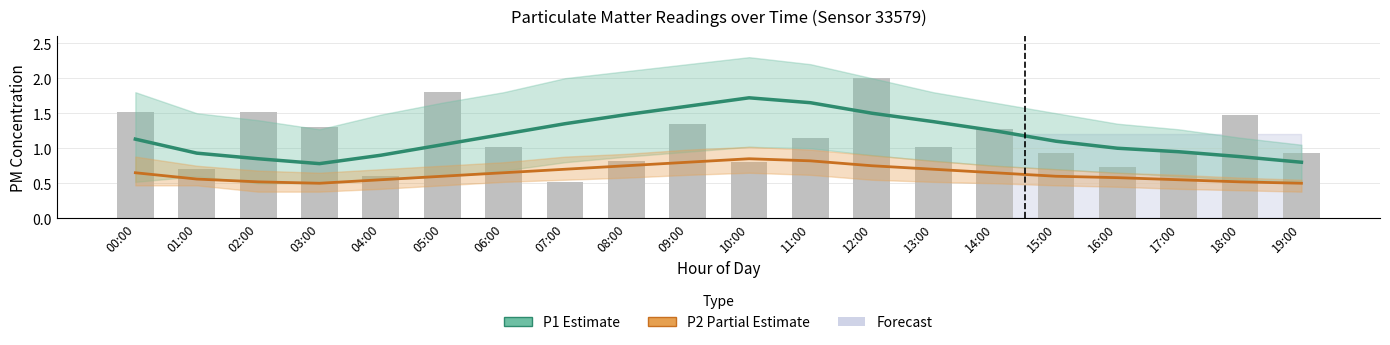

Between 06:00 and 02:00, which is larger?

06:00